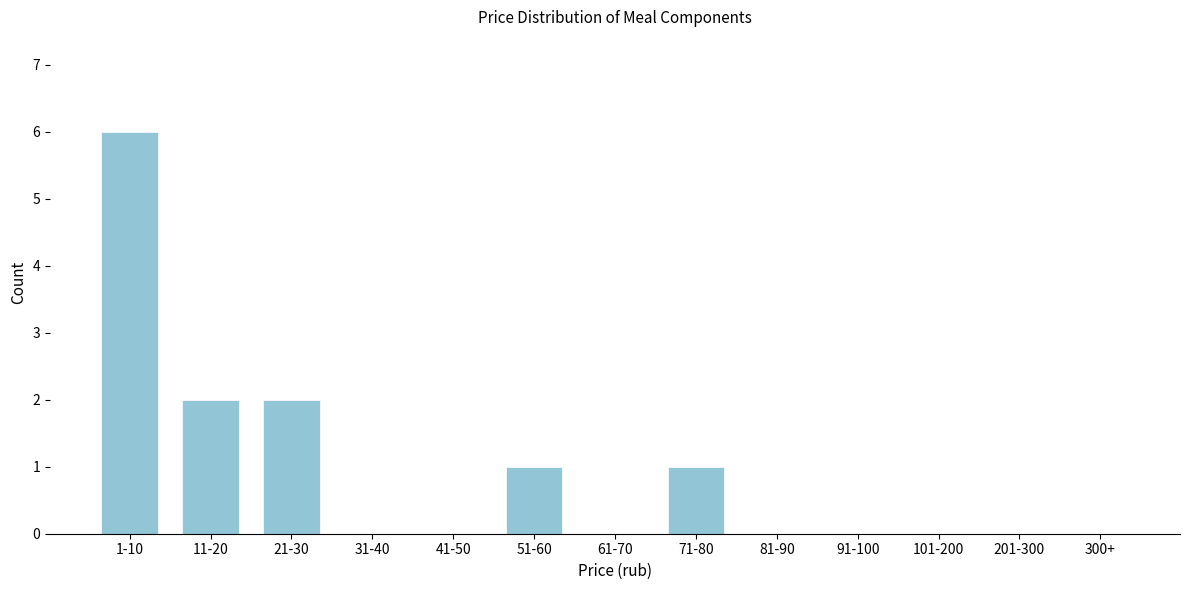

Reading left to right, what are all the values shown in this chart?

1-10=6	11-20=2	21-30=2	31-40=0	41-50=0	51-60=1	61-70=0	71-80=1	81-90=0	91-100=0	101-200=0	201-300=0	300+=0